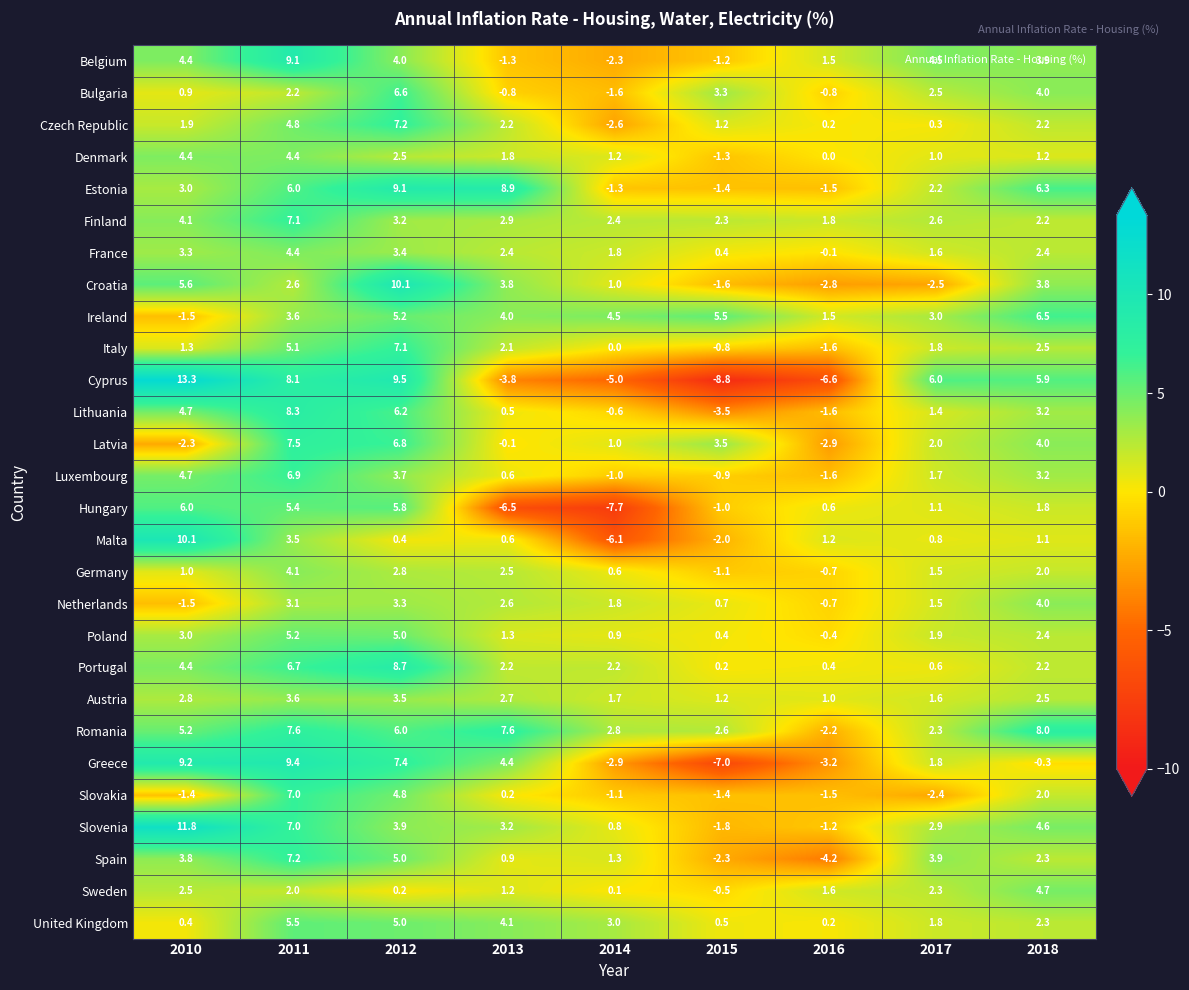

The value of Cyprus at 2011 is 8.1. True or false?

True